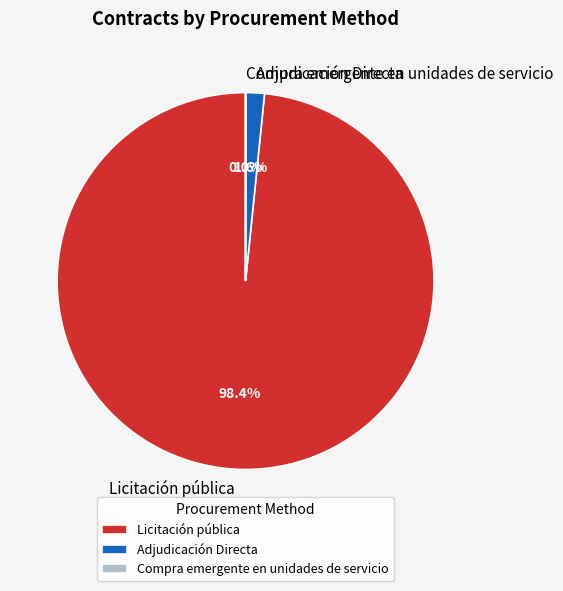

What is the largest slice in the pie chart?

Licitación pública